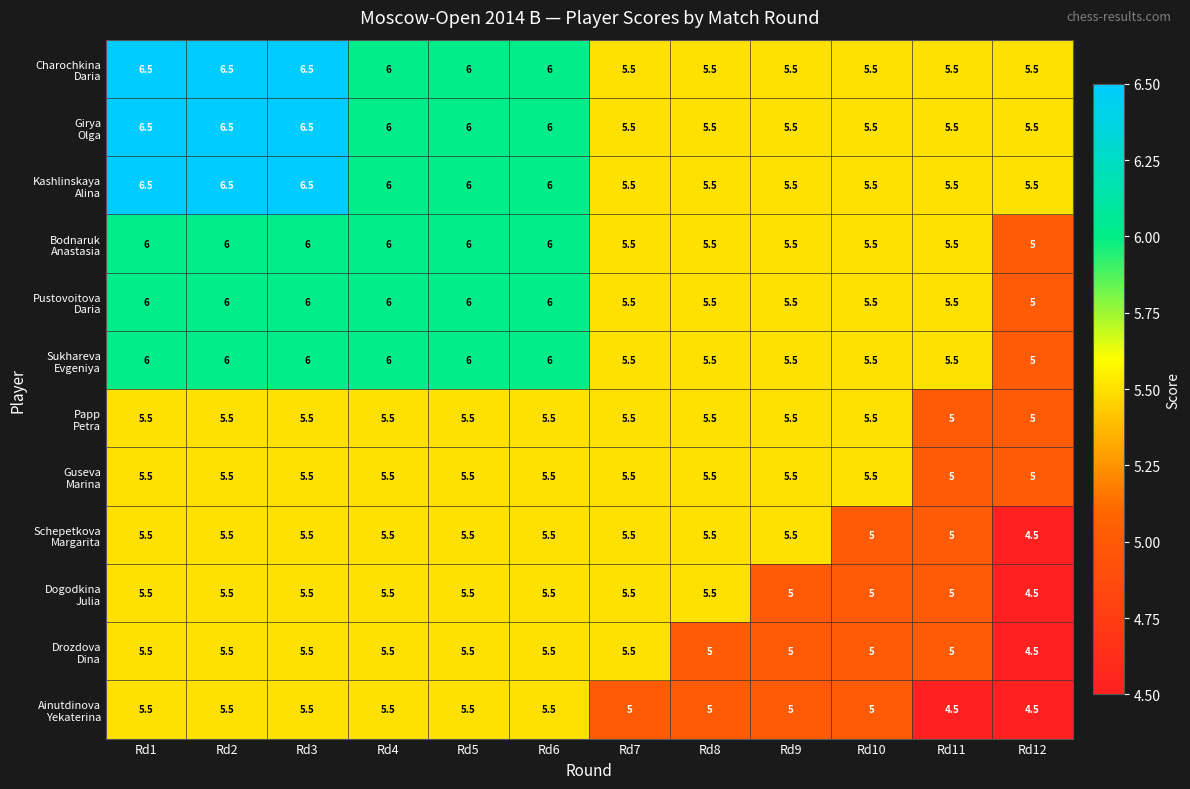

What is the minimum value shown in the chart?

4.5